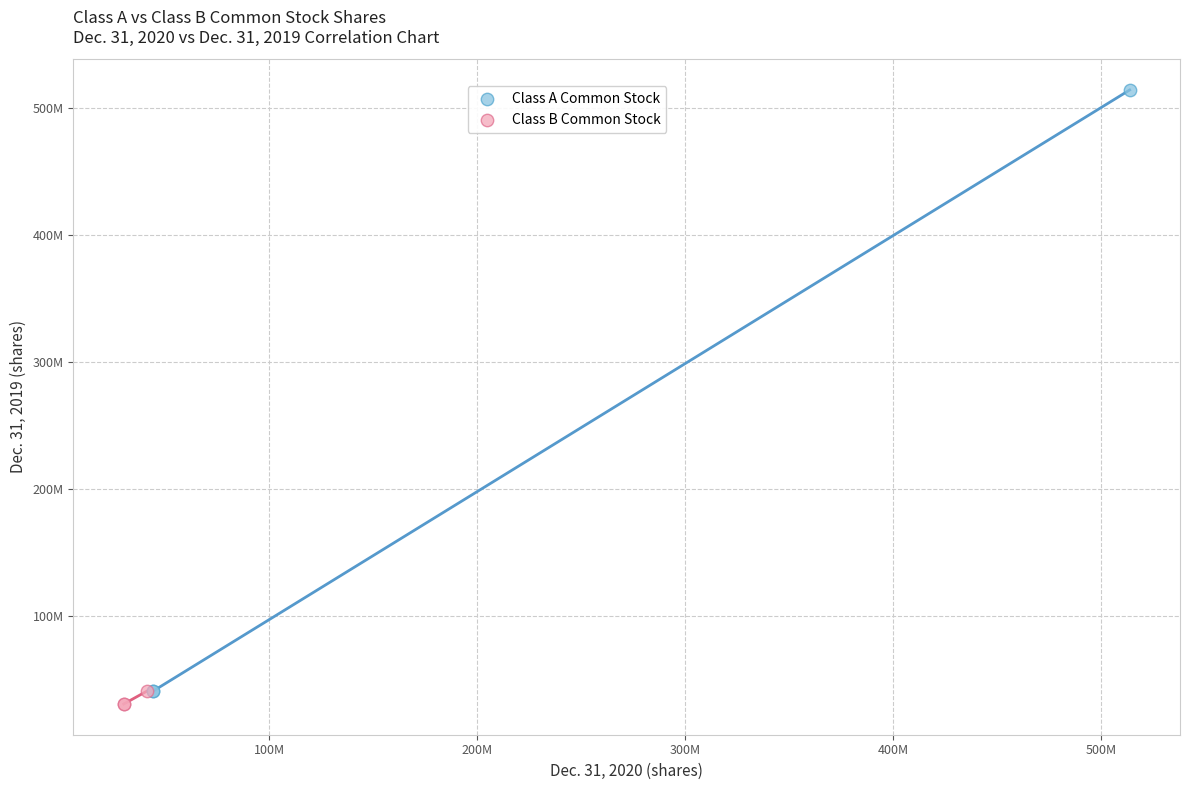

Which series contains the highest Y value?

Class A Common Stock